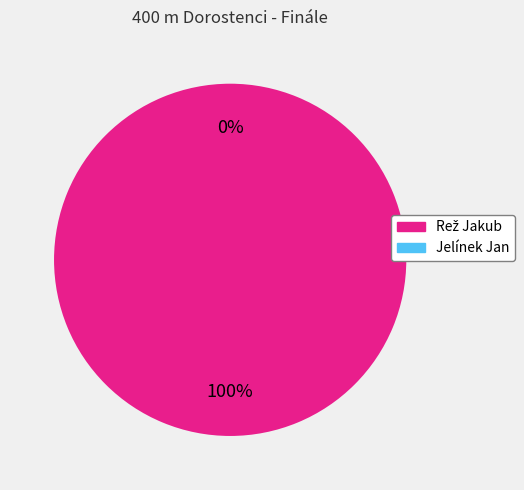

To the nearest percent, what is the difference between the largest and smallest slice percentages?

100%